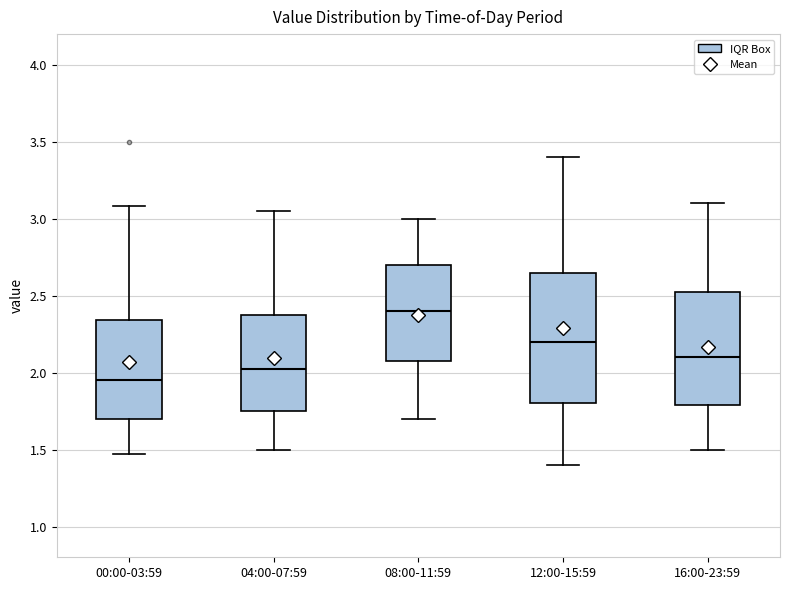

Which box has the lowest median line?

00:00-03:59